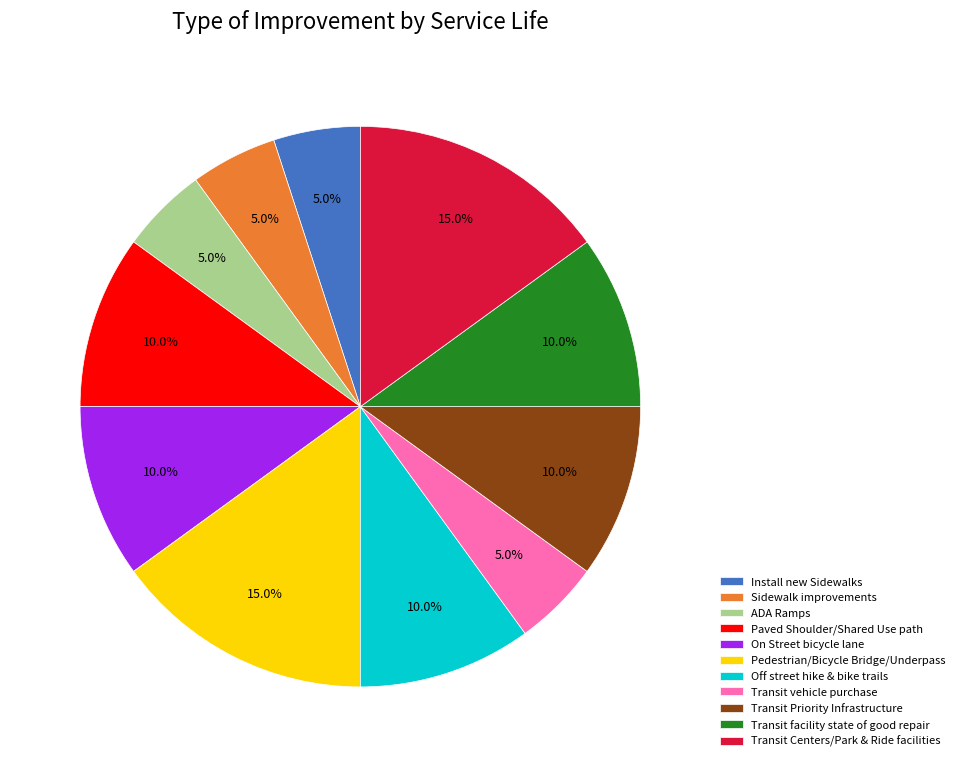

The Install new Sidewalks slice represents 15% of the pie. True or false?

False